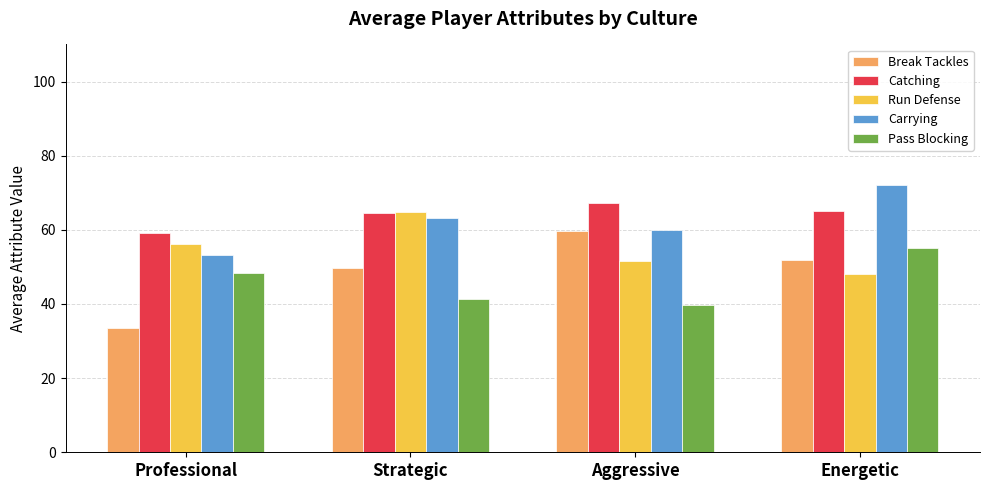

Read the Catching value at Professional.

59.2